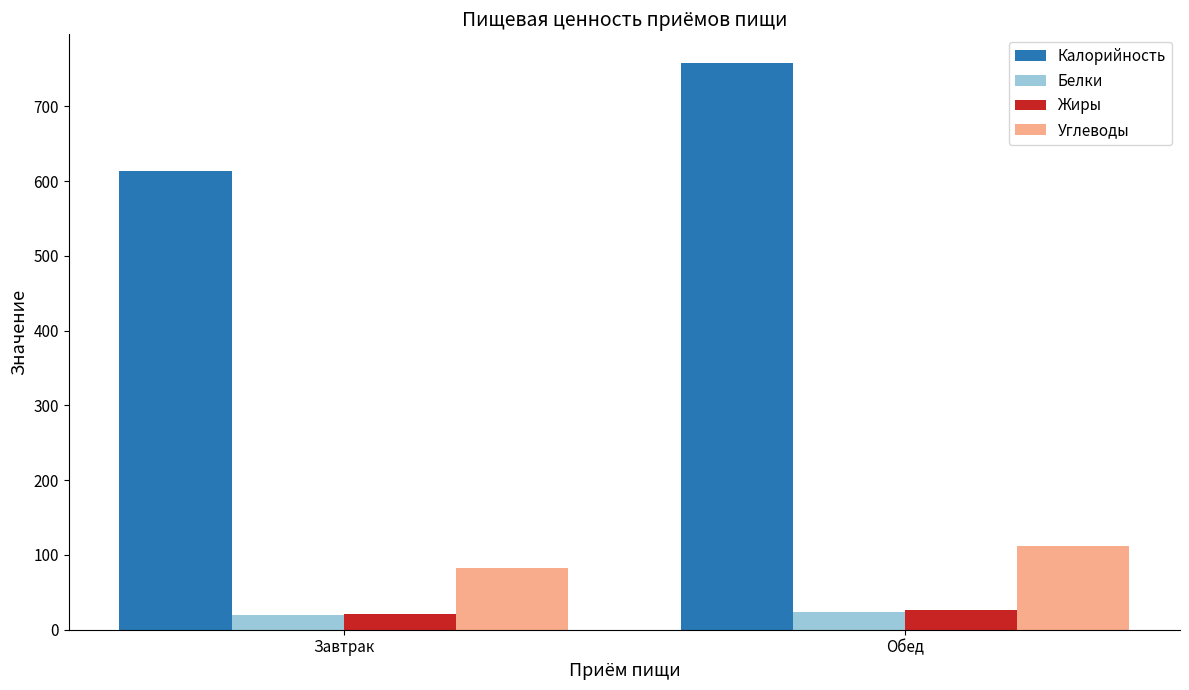

The value of Углеводы at Завтрак is 82.0. True or false?

True